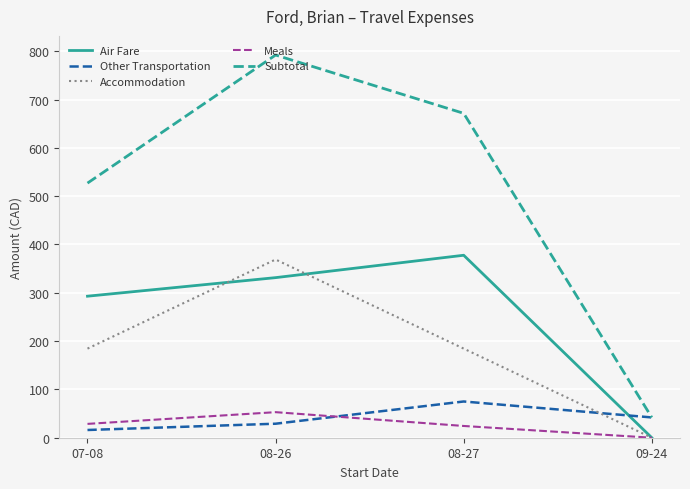

The value of Air Fare at 09-24 is 0.0. True or false?

True